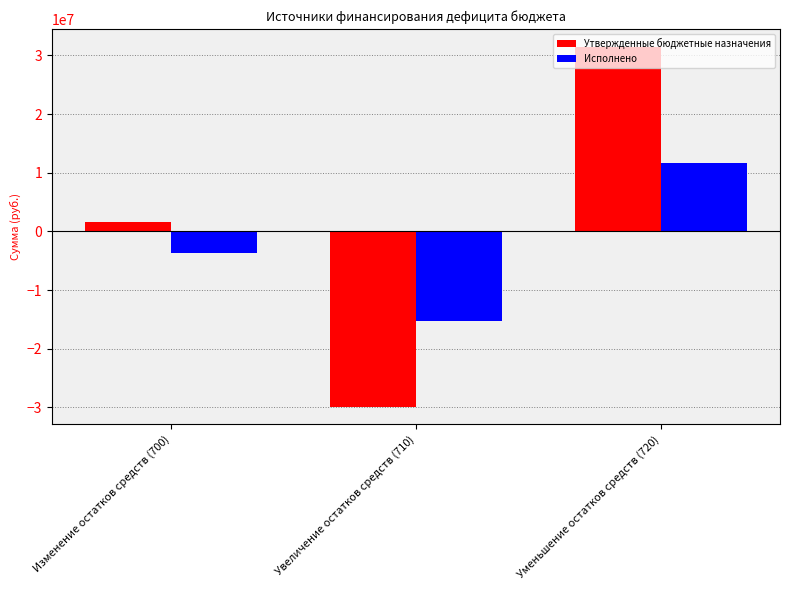

What is the spread (max minus min) of values at Увеличение остатков средств (710)?

14530896.7